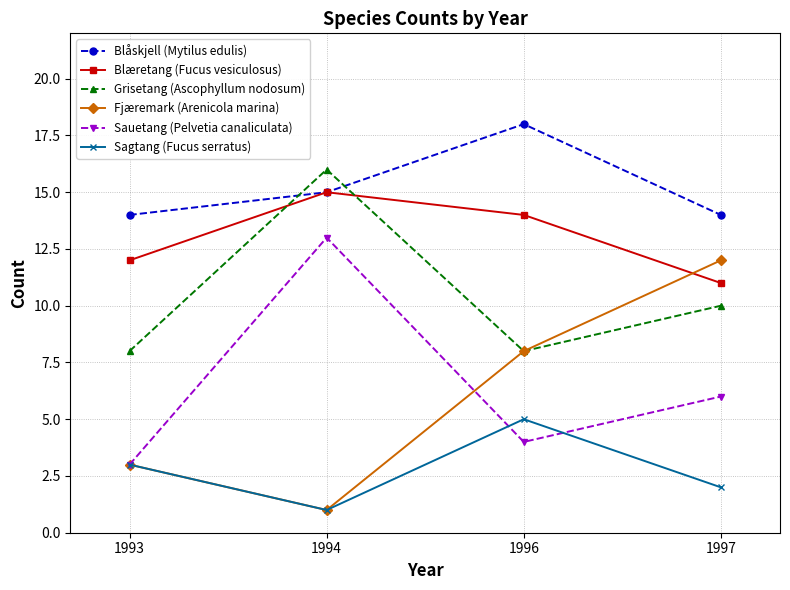

How many intersections are there between Blåskjell (Mytilus edulis) and Grisetang (Ascophyllum nodosum)?

2